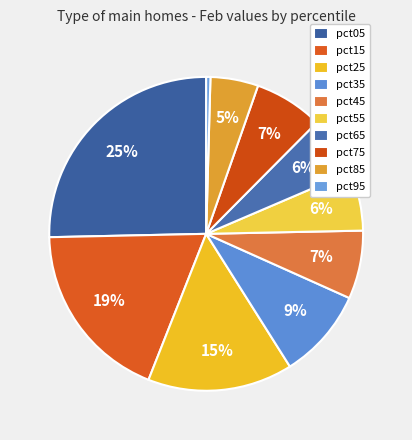

How many segments does this pie chart have?

10